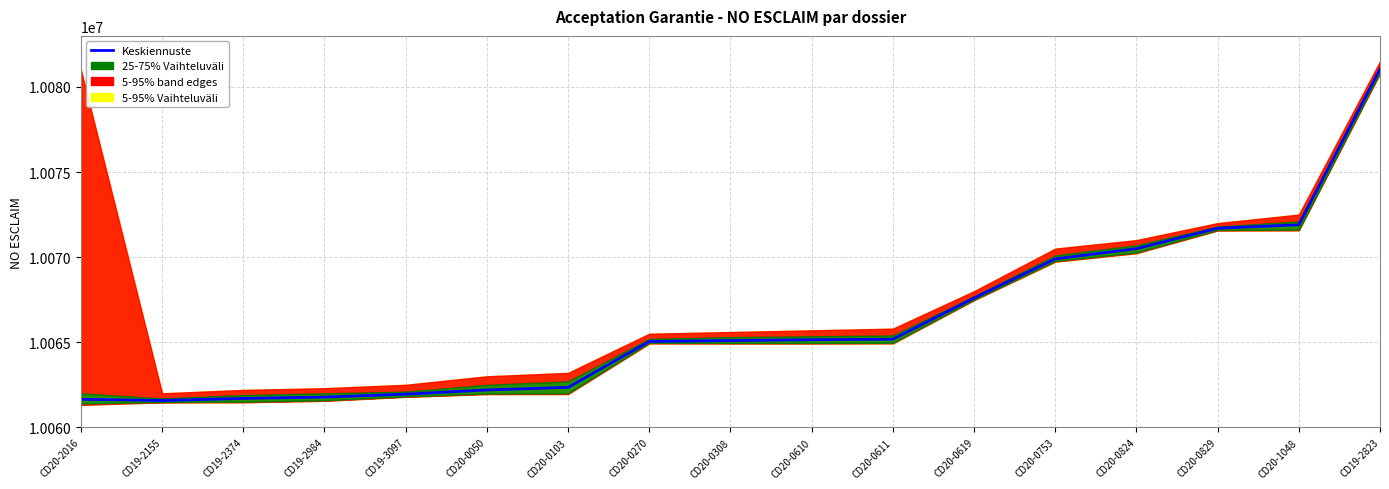

List the labels in order of value, largest first.

CD19-2823, CD20-1048, CD20-0829, CD20-0824, CD20-0753, CD20-0619, CD20-0611, CD20-0610, CD20-0308, CD20-0270, CD20-0103, CD20-0050, CD19-3097, CD19-2984, CD19-2374, CD20-2016, CD19-2155